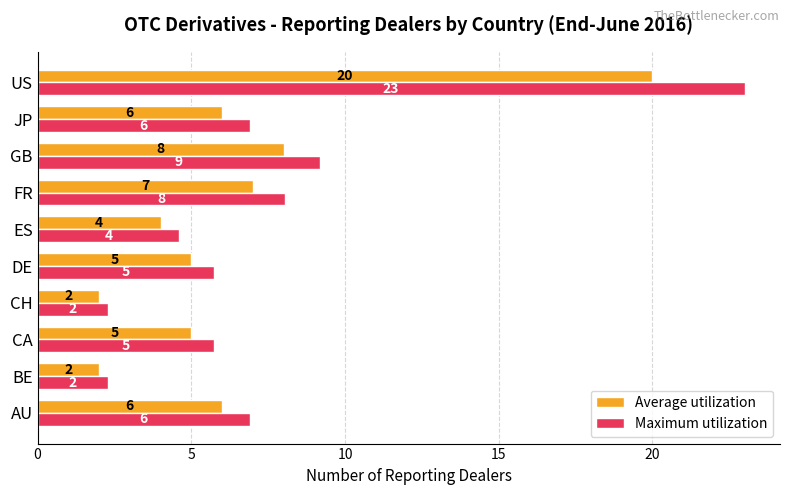

What is the maximum value shown in the chart?

23.0